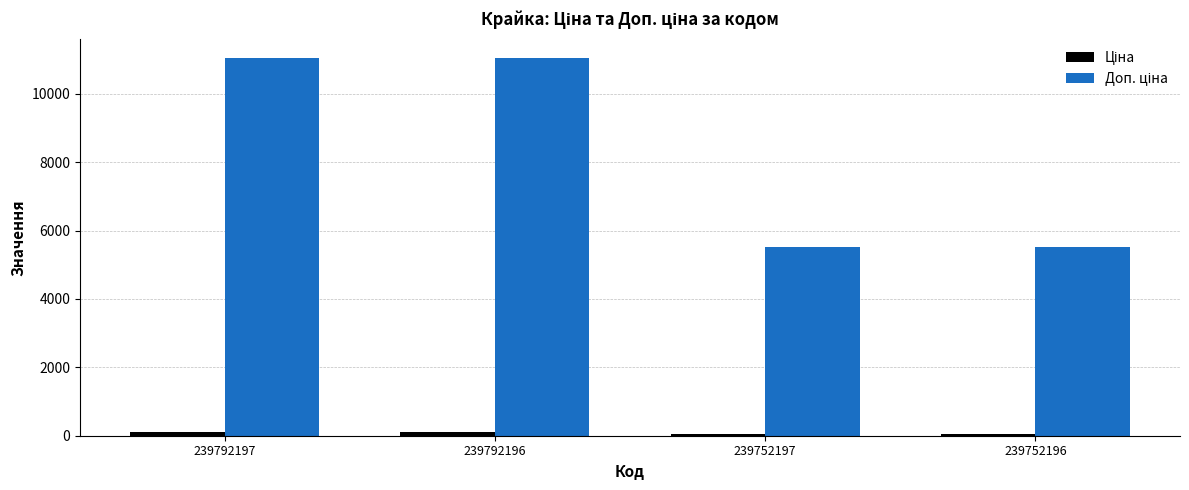

What is the maximum value shown in the chart?

11055.0